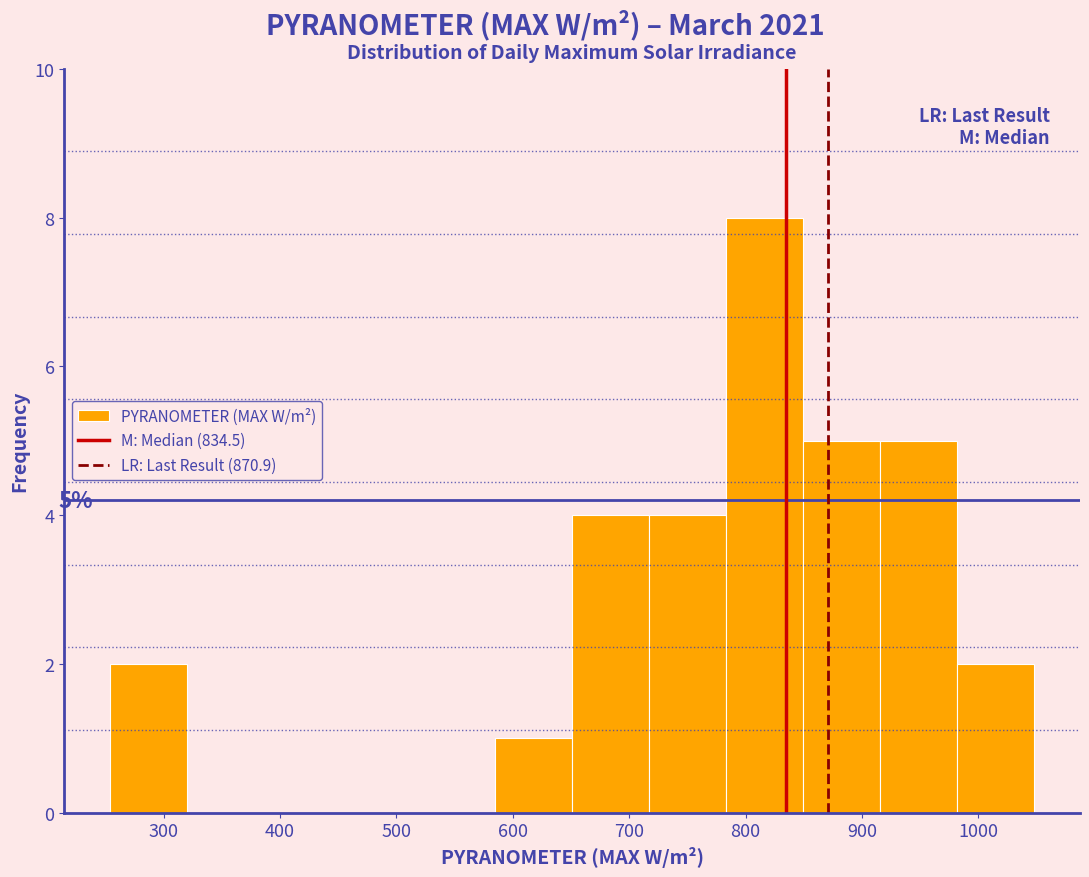

Which range on the x-axis has the tallest bar?

780 to 850